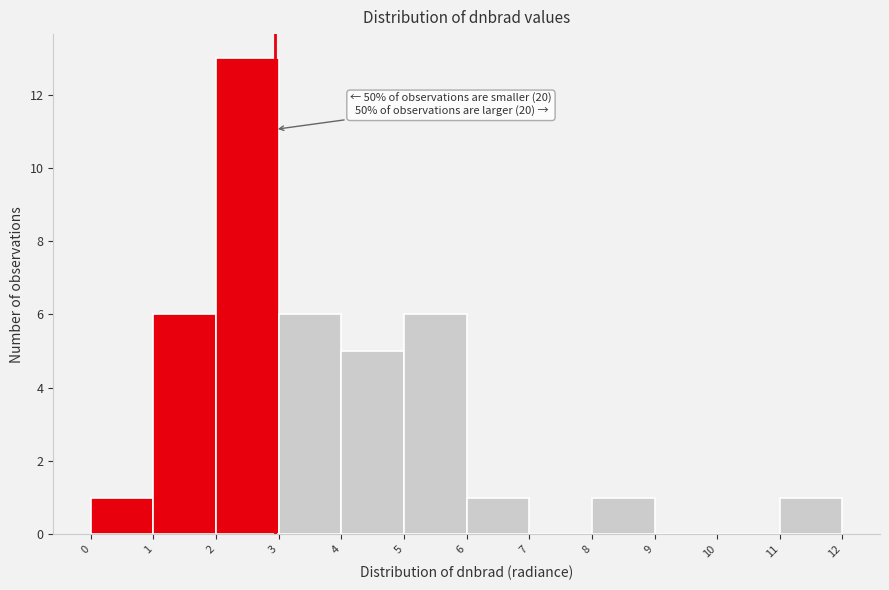

Which range on the x-axis has the tallest bar?

2 to 3